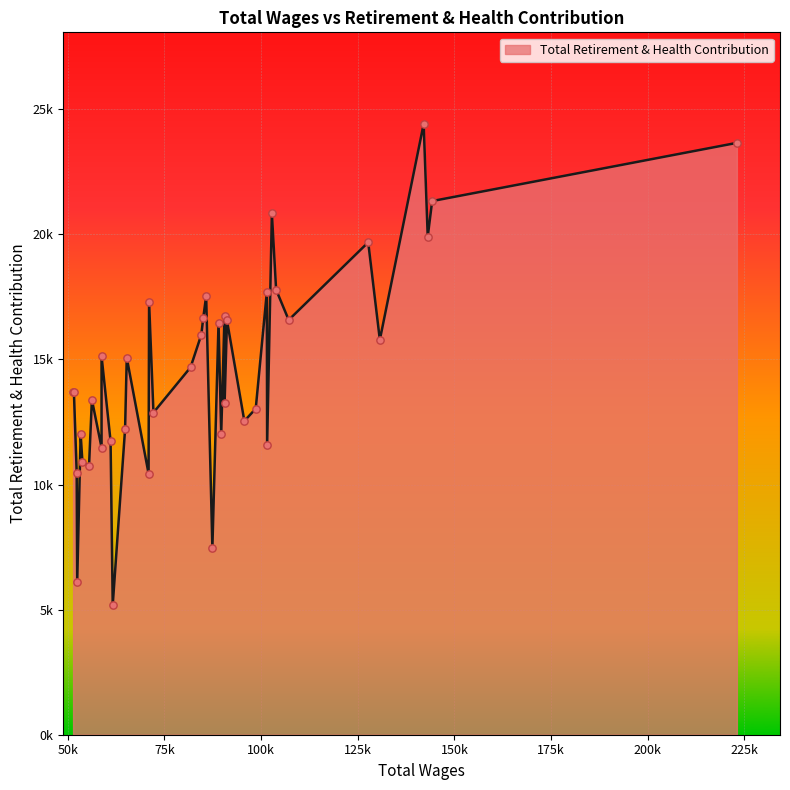

Approximately how many times larger is the value at 98625 compared to 61639?

2.5